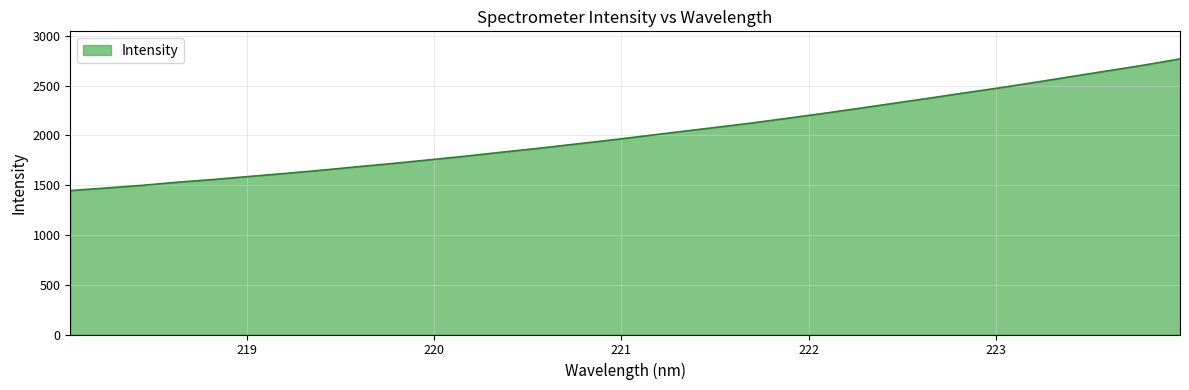

What is the difference between the maximum and minimum values?

1322.2